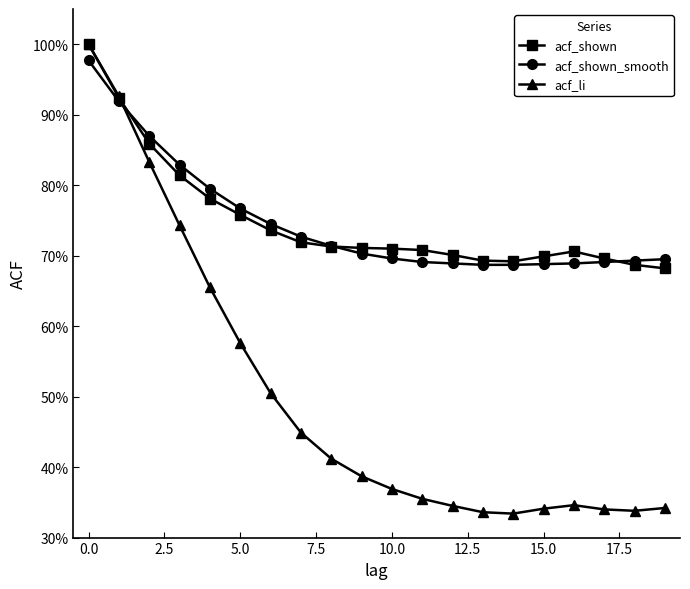

How many intersections are there between acf_shown and acf_shown_smooth?

3